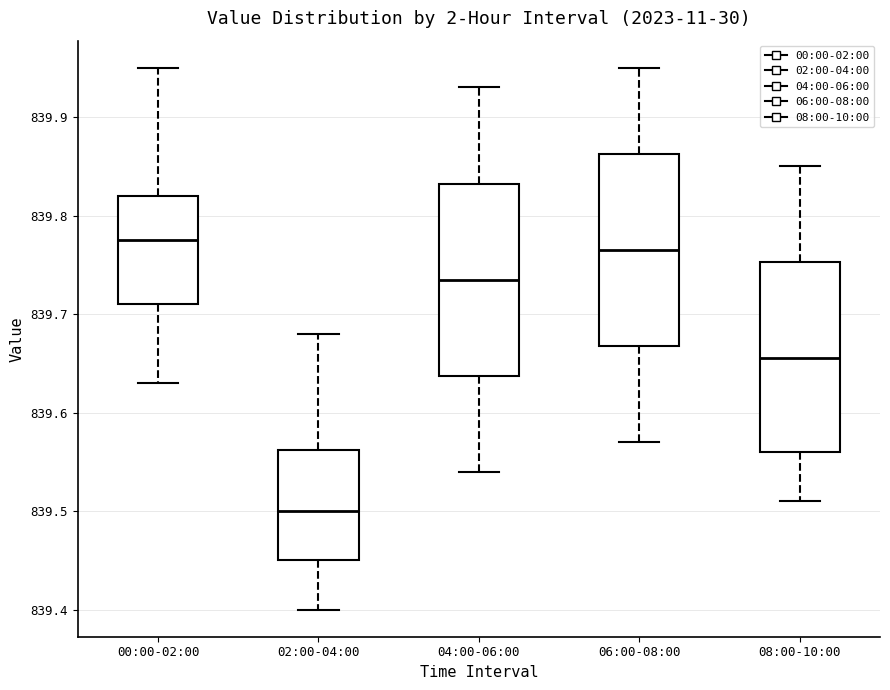

Which box's median line is the lowest?

02:00-04:00